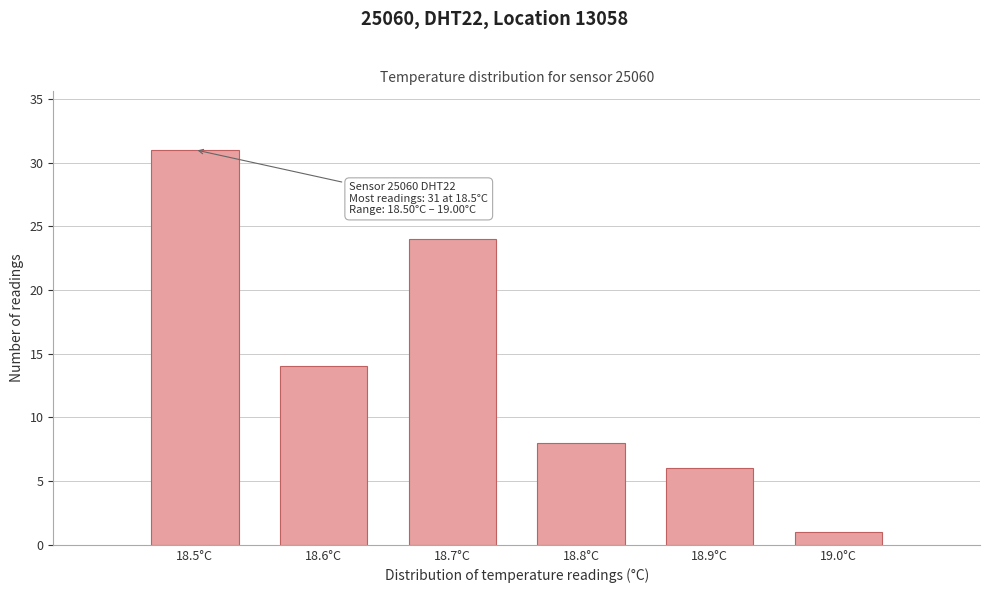

Reading left to right, transcribe all the data shown in this chart.

31	14	24	8	6	1